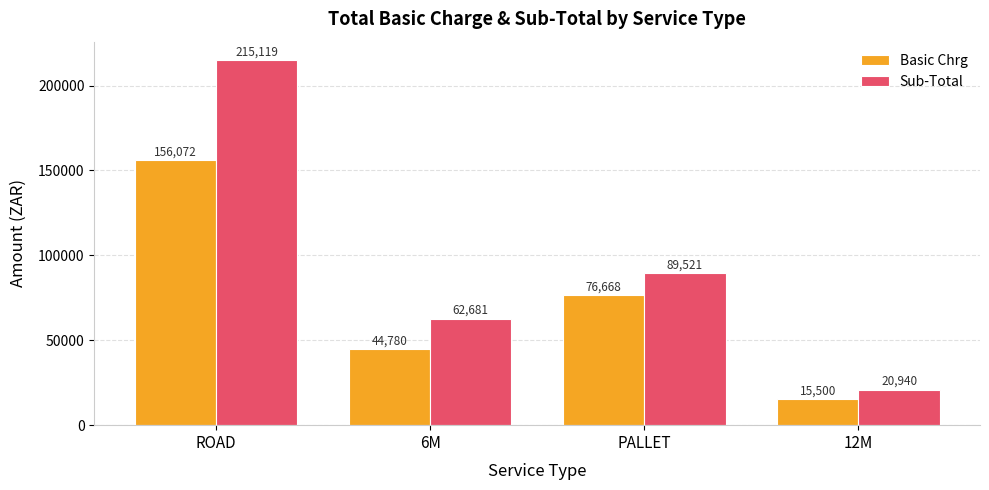

What is the label of the 2nd bar from the left?

6M